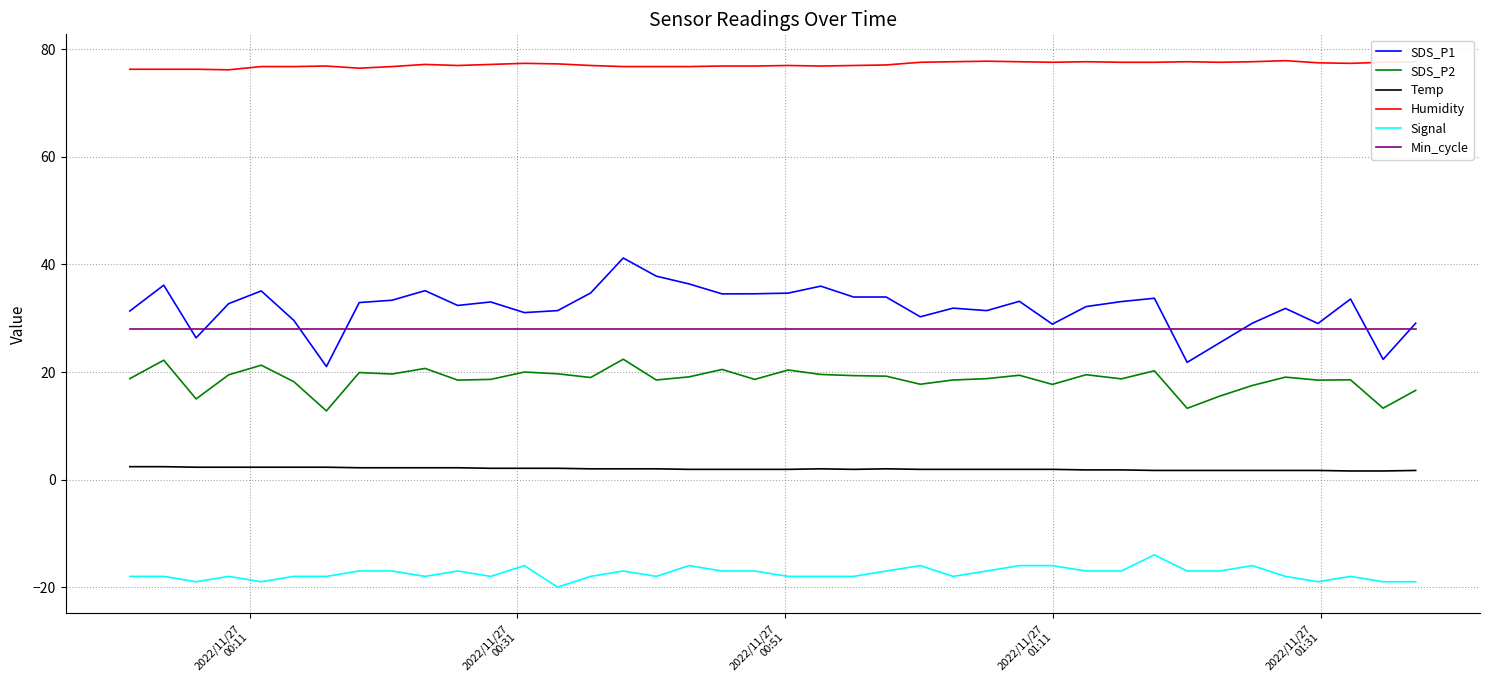

True or false: Signal and SDS_P1 intersect in this chart.

False